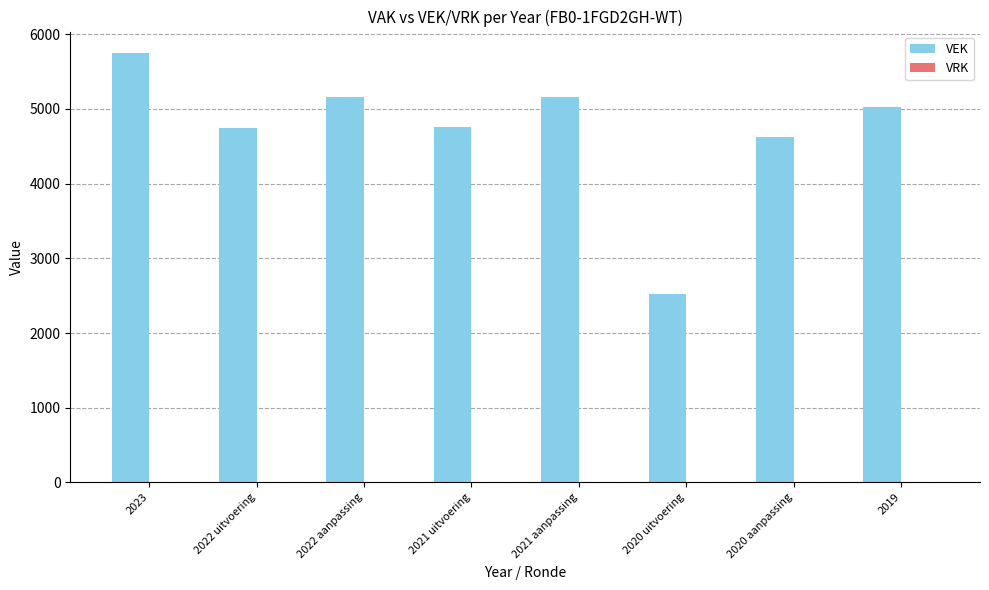

What is the label of the 3rd bar from the left?

2022 aanpassing